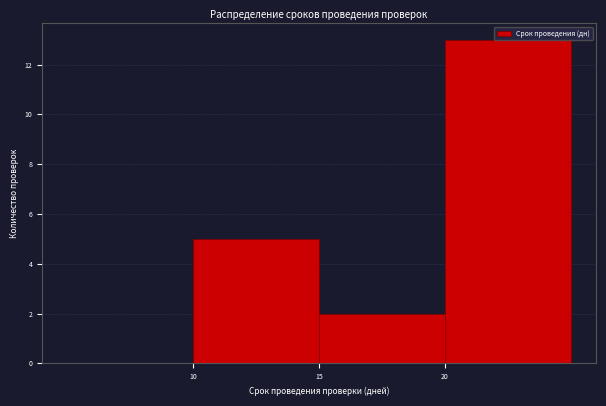

Over which range of the x-axis is the bar tallest?

20 to 25